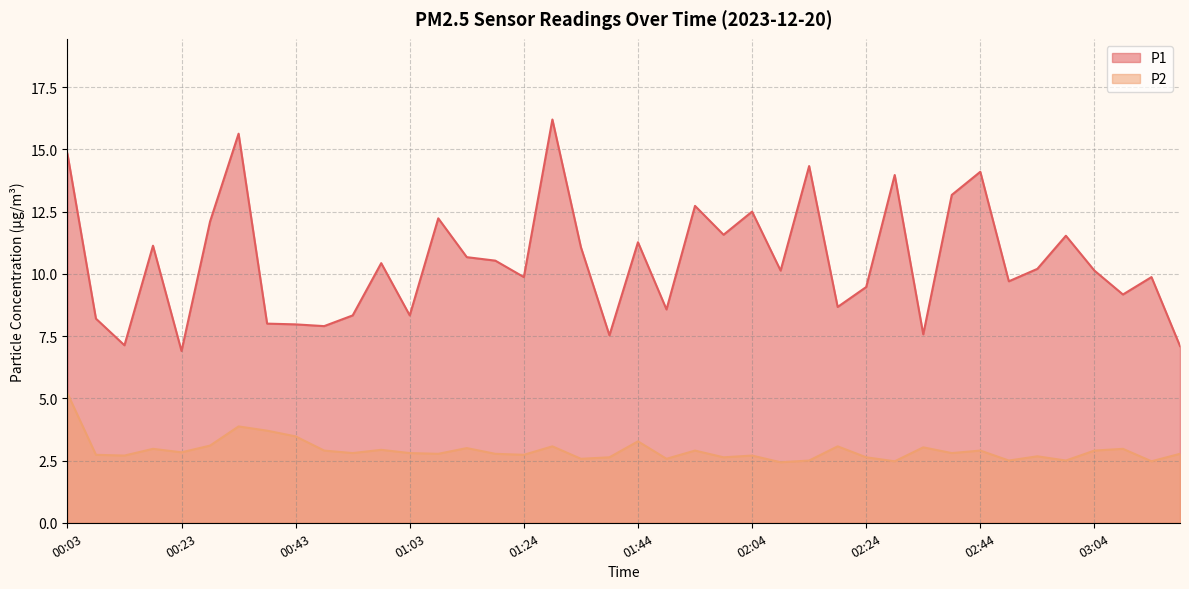

True or false: P2 and P1 cross at least once.

False